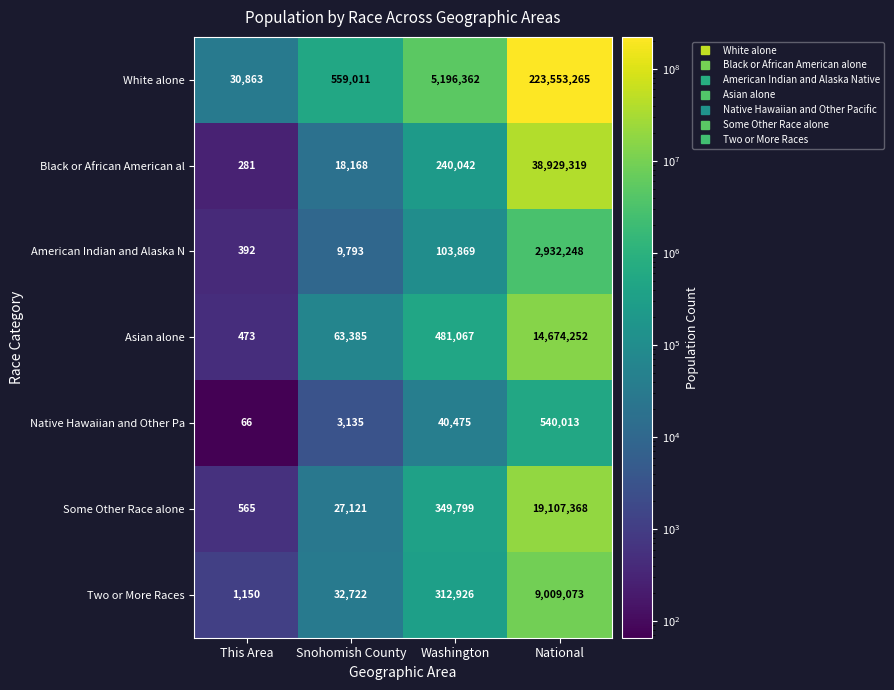

What is the approximate value of White alone at National?

223553265